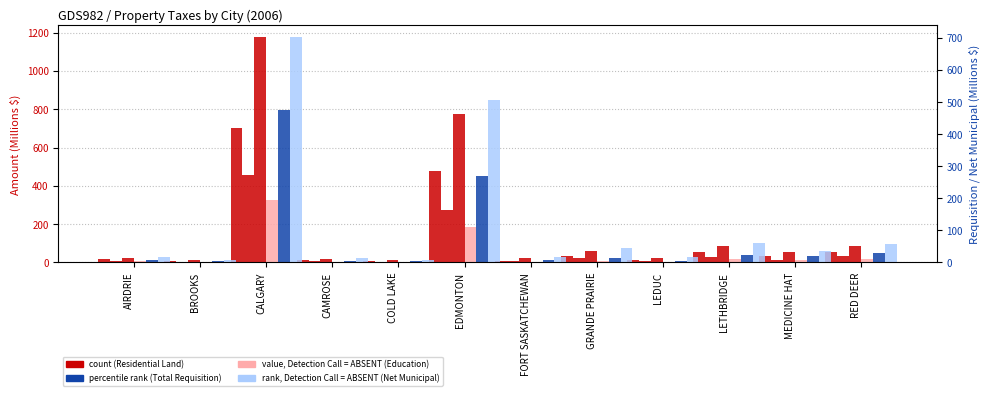

What is the label of the 5th bar from the left?

COLD LAKE